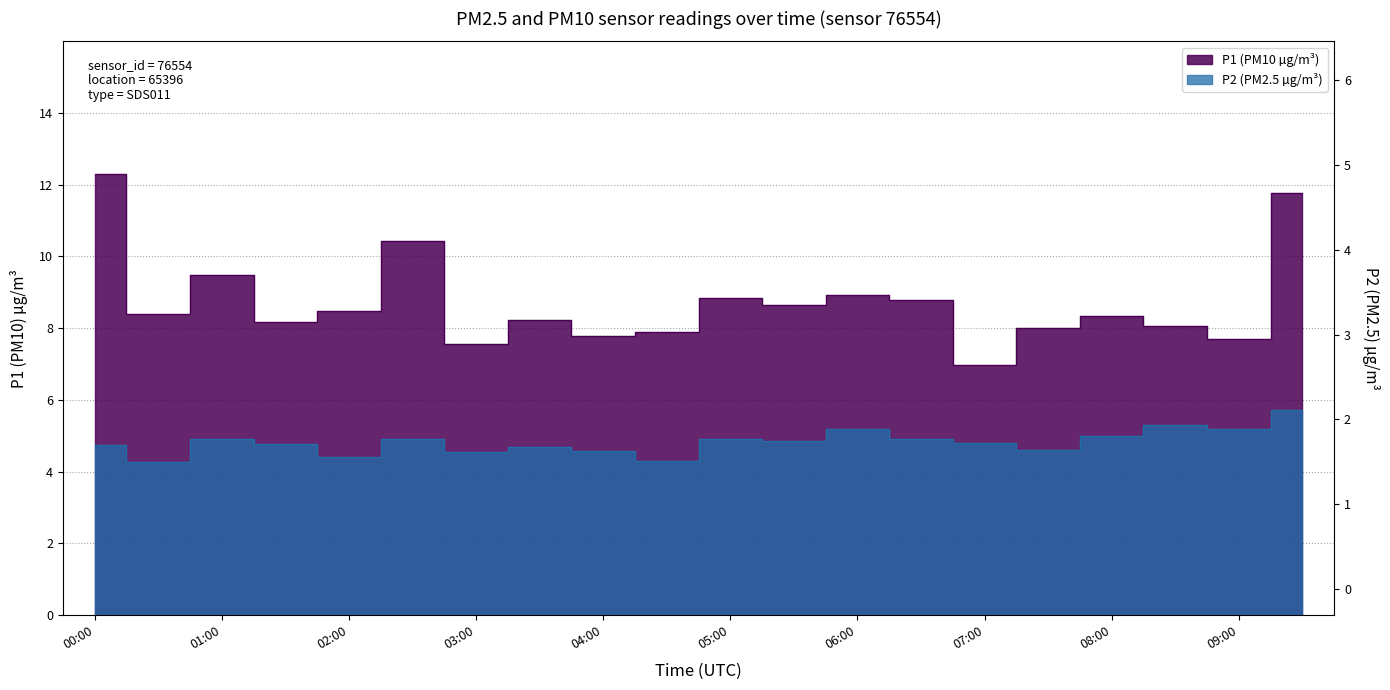

At 06:30, list the series in order from smallest to largest.

P2, P1